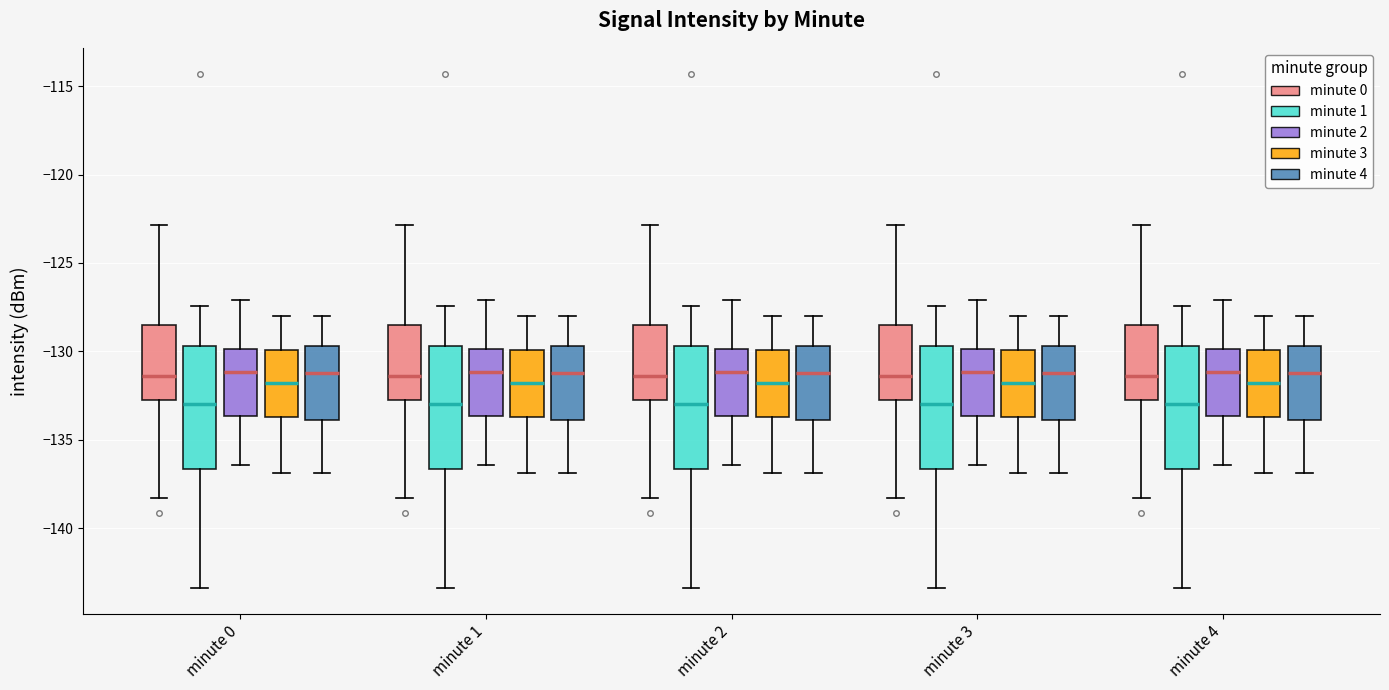

Reading left to right, read every box against the y-axis: the position of its median line, the range the box covers, and the ends of its whiskers. The values are not printed on the chart, so give them approximately, as read against the axis.

minute 0 (minute 0): median -131.5, box -132.5 to -128.5, whiskers -138.5 to -123.0
minute 0 (minute 1): median -133.0, box -136.5 to -129.5, whiskers -143.5 to -127.5
minute 0 (minute 2): median -131.0, box -133.5 to -130.0, whiskers -136.5 to -127.0
minute 0 (minute 3): median -132.0, box -133.5 to -130.0, whiskers -137.0 to -128.0
minute 0 (minute 4): median -131.0, box -134.0 to -129.5, whiskers -137.0 to -128.0
minute 1 (minute 0): median -131.5, box -132.5 to -128.5, whiskers -138.5 to -123.0
minute 1 (minute 1): median -133.0, box -136.5 to -129.5, whiskers -143.5 to -127.5
minute 1 (minute 2): median -131.0, box -133.5 to -130.0, whiskers -136.5 to -127.0
minute 1 (minute 3): median -132.0, box -133.5 to -130.0, whiskers -137.0 to -128.0
minute 1 (minute 4): median -131.0, box -134.0 to -129.5, whiskers -137.0 to -128.0
minute 2 (minute 0): median -131.5, box -132.5 to -128.5, whiskers -138.5 to -123.0
minute 2 (minute 1): median -133.0, box -136.5 to -129.5, whiskers -143.5 to -127.5
minute 2 (minute 2): median -131.0, box -133.5 to -130.0, whiskers -136.5 to -127.0
minute 2 (minute 3): median -132.0, box -133.5 to -130.0, whiskers -137.0 to -128.0
minute 2 (minute 4): median -131.0, box -134.0 to -129.5, whiskers -137.0 to -128.0
minute 3 (minute 0): median -131.5, box -132.5 to -128.5, whiskers -138.5 to -123.0
minute 3 (minute 1): median -133.0, box -136.5 to -129.5, whiskers -143.5 to -127.5
minute 3 (minute 2): median -131.0, box -133.5 to -130.0, whiskers -136.5 to -127.0
minute 3 (minute 3): median -132.0, box -133.5 to -130.0, whiskers -137.0 to -128.0
minute 3 (minute 4): median -131.0, box -134.0 to -129.5, whiskers -137.0 to -128.0
minute 4 (minute 0): median -131.5, box -132.5 to -128.5, whiskers -138.5 to -123.0
minute 4 (minute 1): median -133.0, box -136.5 to -129.5, whiskers -143.5 to -127.5
minute 4 (minute 2): median -131.0, box -133.5 to -130.0, whiskers -136.5 to -127.0
minute 4 (minute 3): median -132.0, box -133.5 to -130.0, whiskers -137.0 to -128.0
minute 4 (minute 4): median -131.0, box -134.0 to -129.5, whiskers -137.0 to -128.0